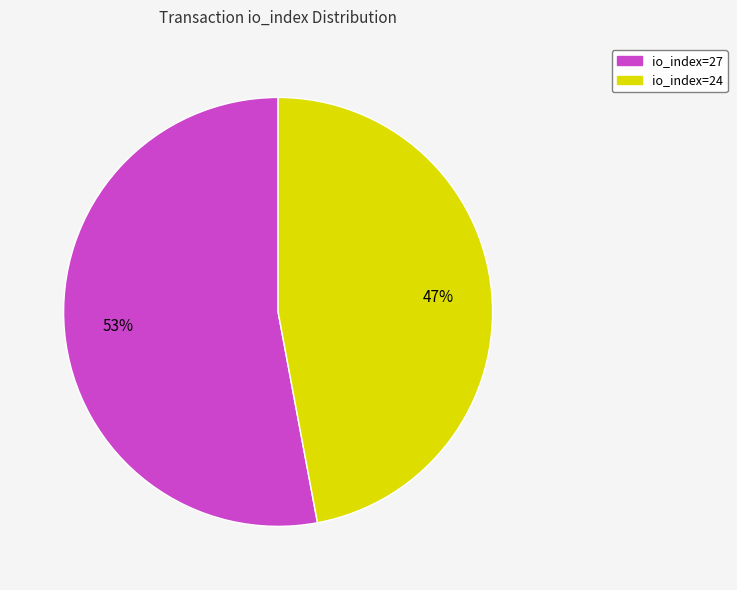

Rank the categories by value from highest to lowest.

io_index=27, io_index=24